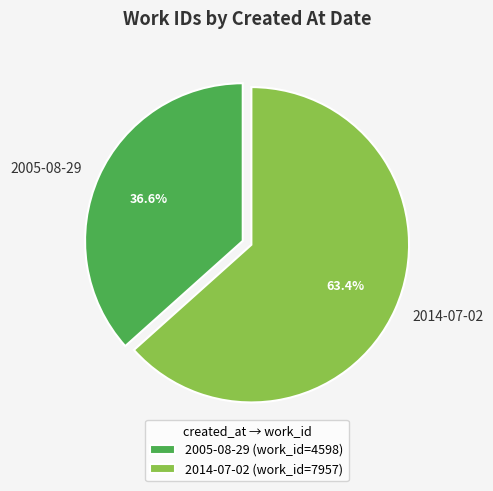

True or false: 2005-08-29 accounts for 37% of the total.

True